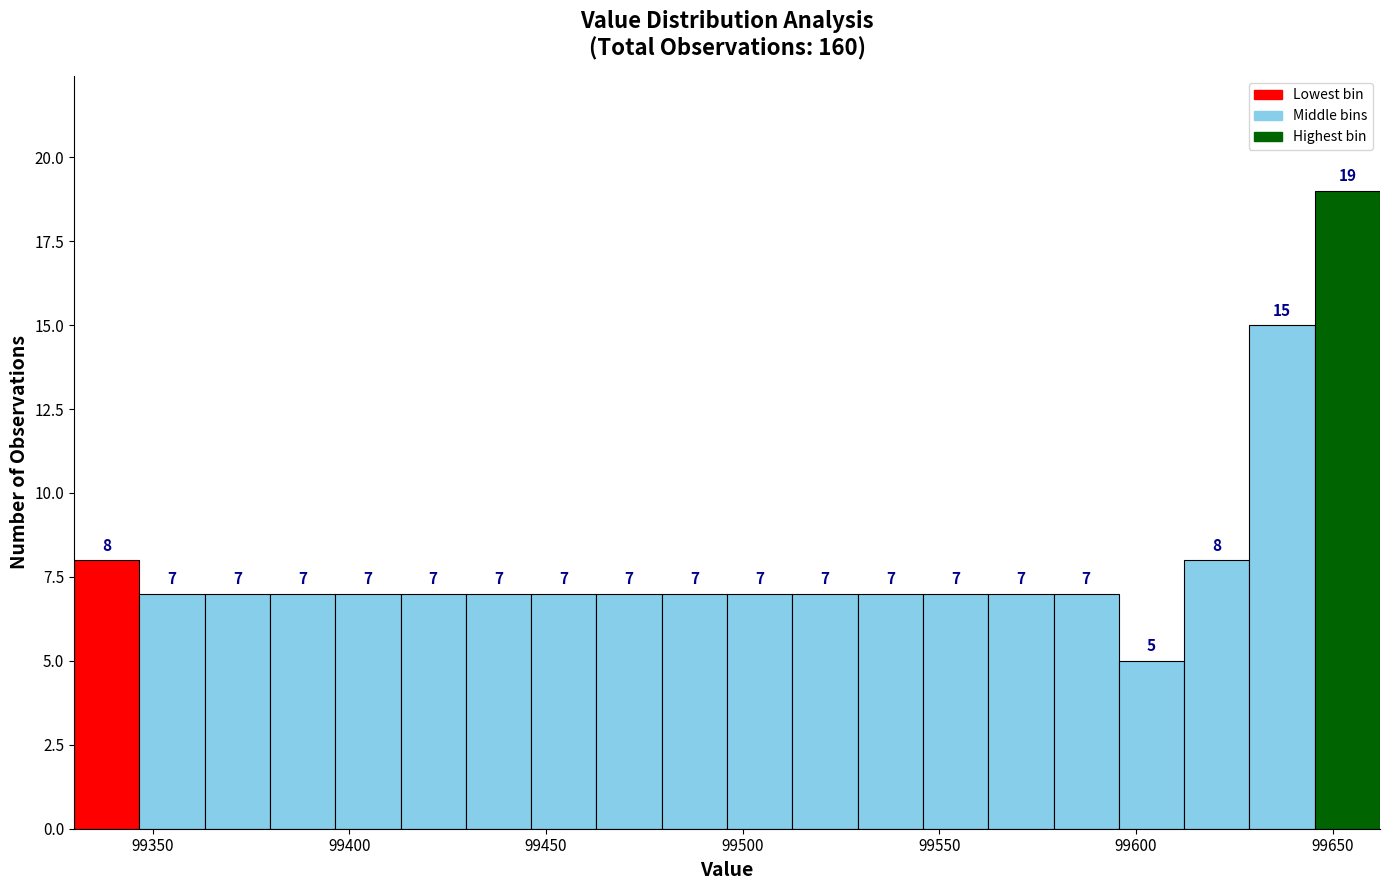

Around what value on the x-axis is the tallest bar? Give the approximate position of its centre, as read against the axis.

99655